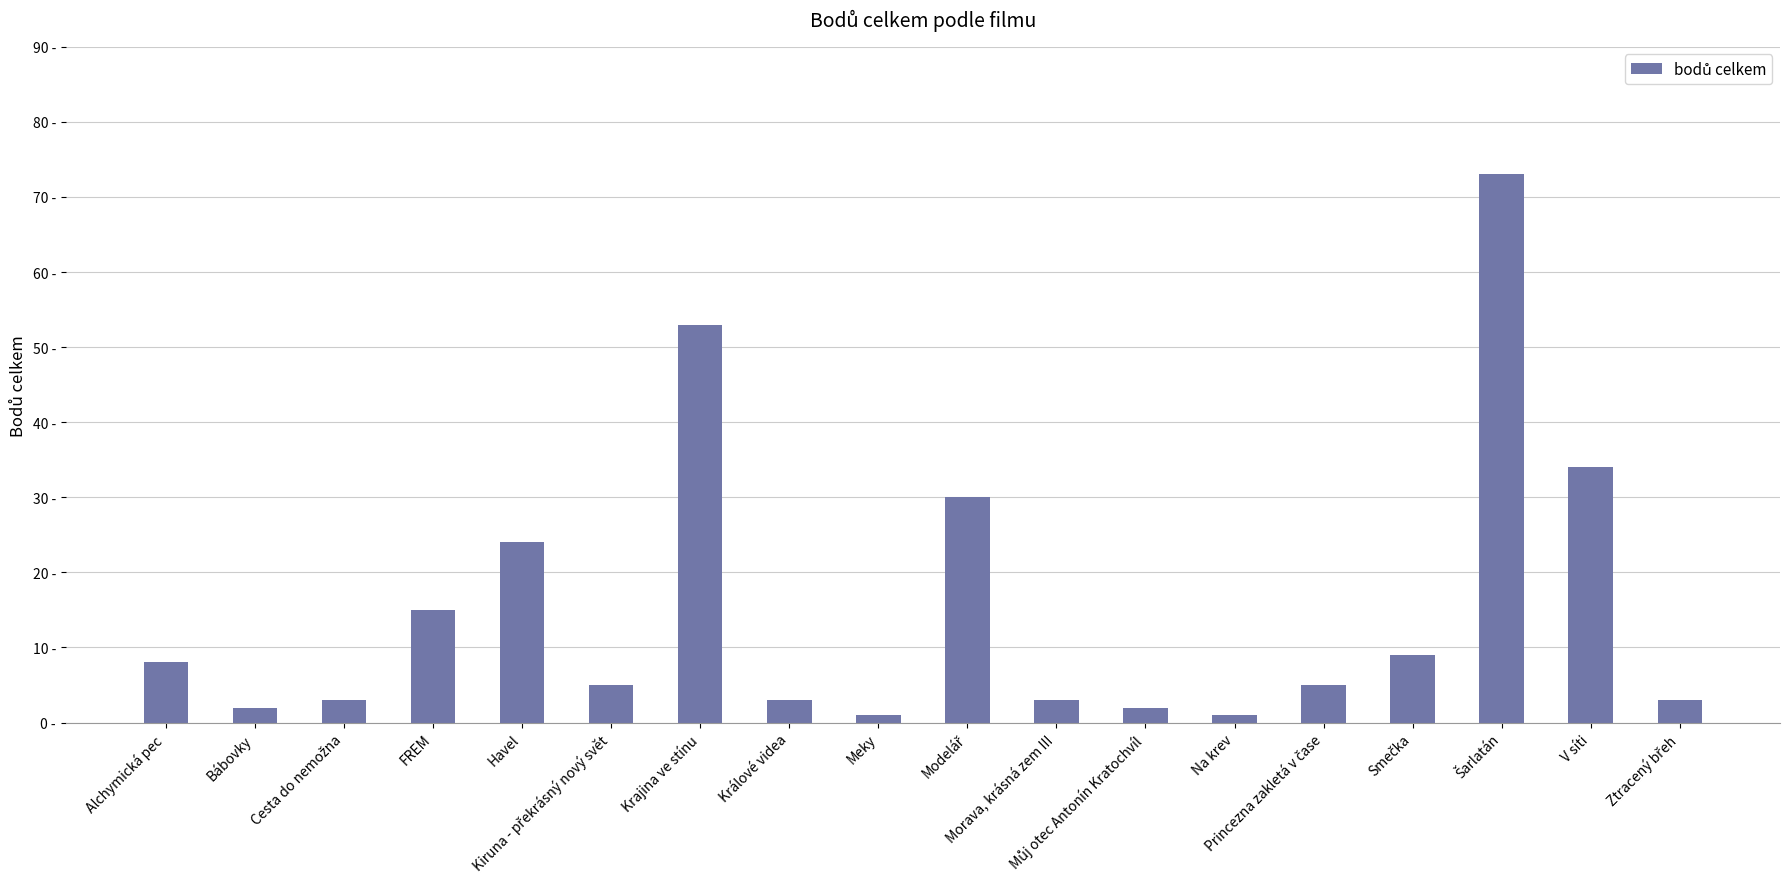

Does the chart contain any negative values?

No